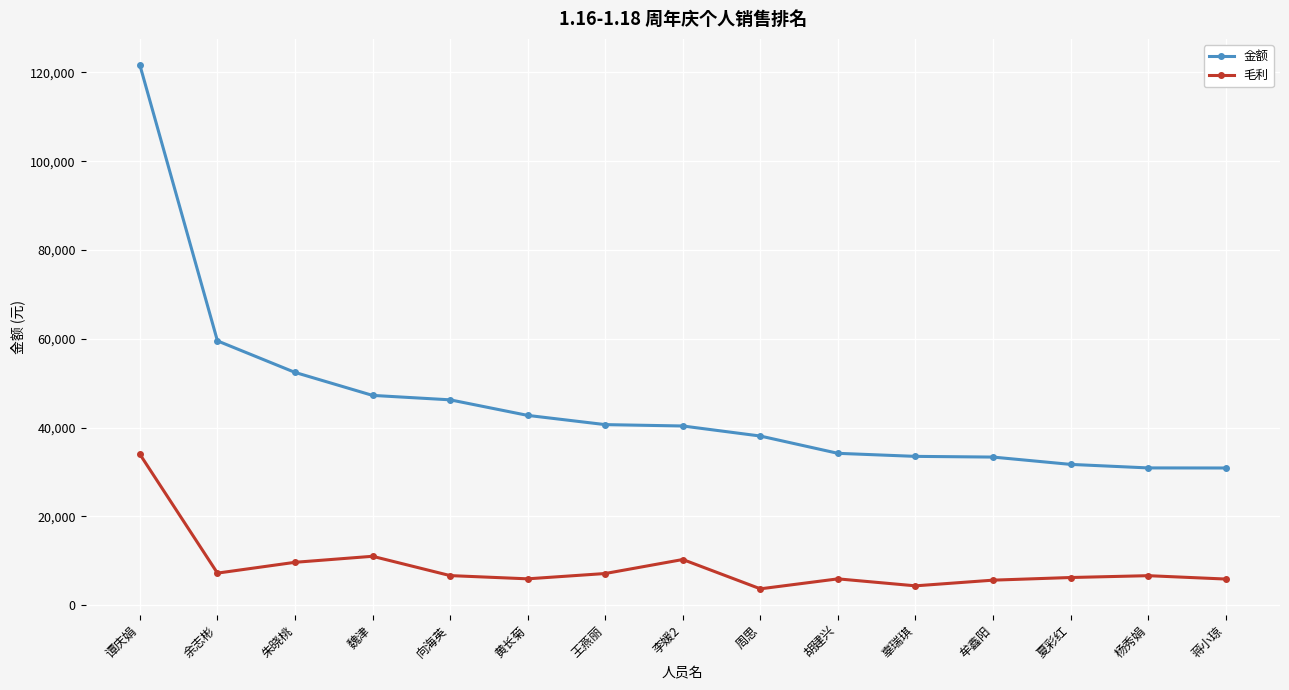

Read the 毛利 value at 蒋小琼.

5895.9